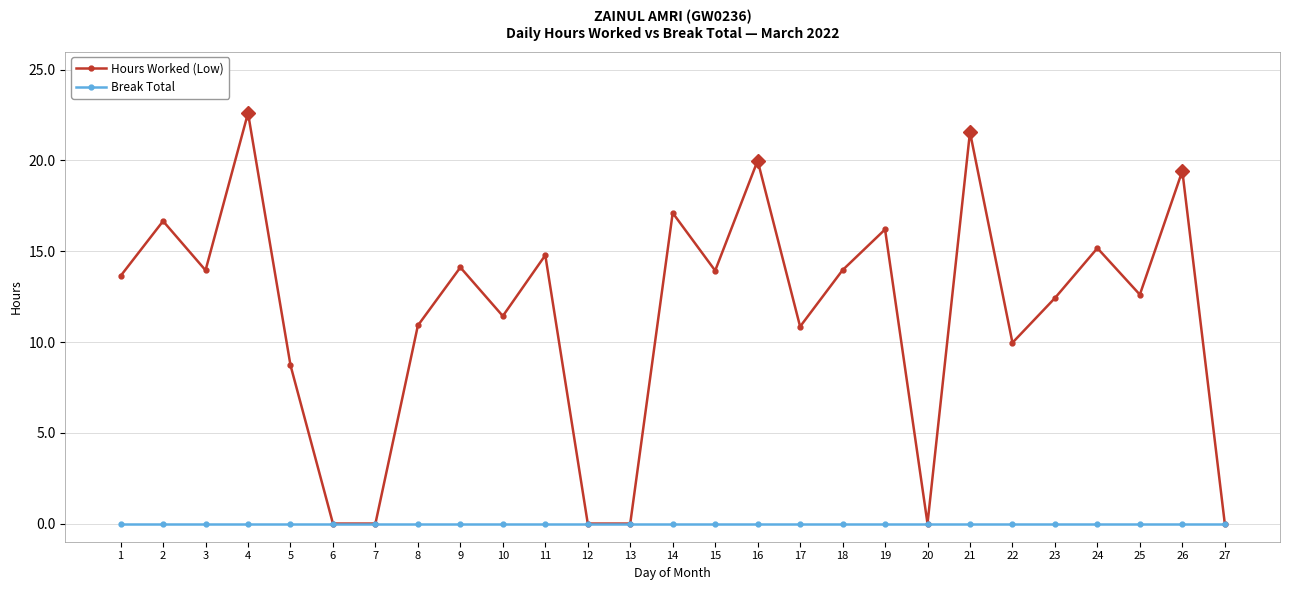

Which category has the highest value across all series?

4